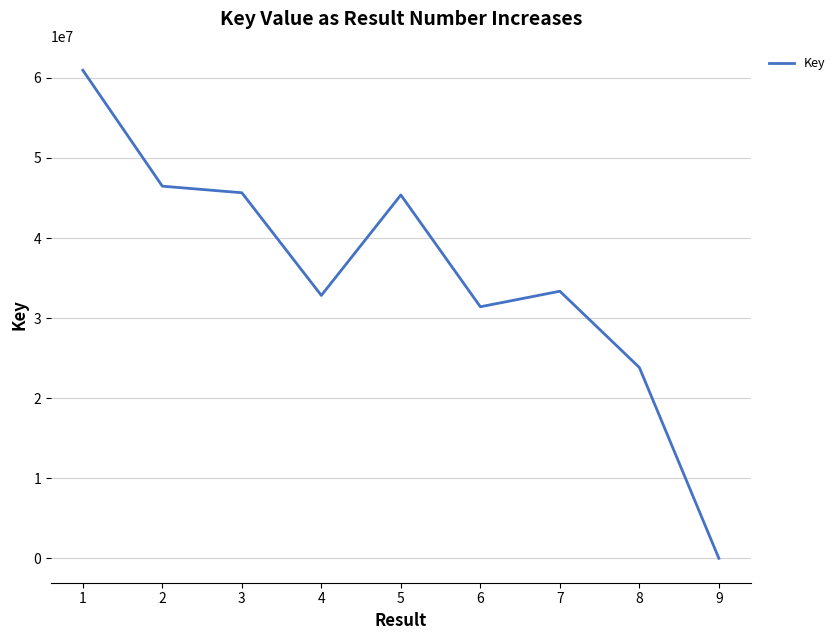

Where does the data first go above 33360092?

1